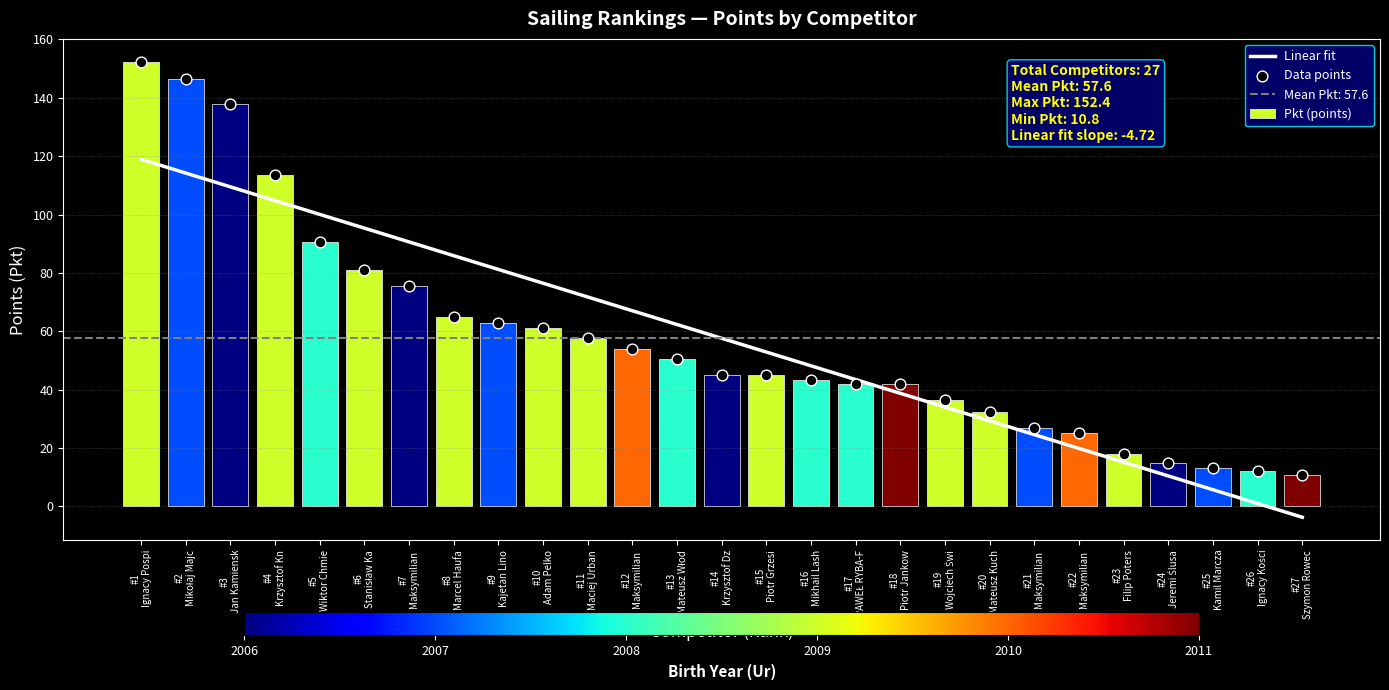

What is the difference between the maximum and minimum values in the Pkt (points) series?

141.6